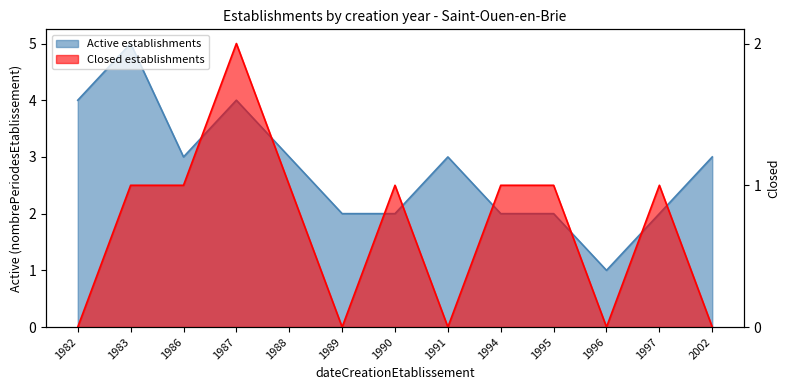

How many lines are shown in the chart?

2